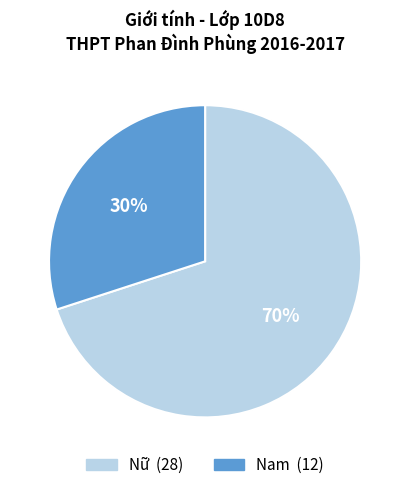

To the nearest percent, what is the combined percentage of Nam and Nữ?

100%